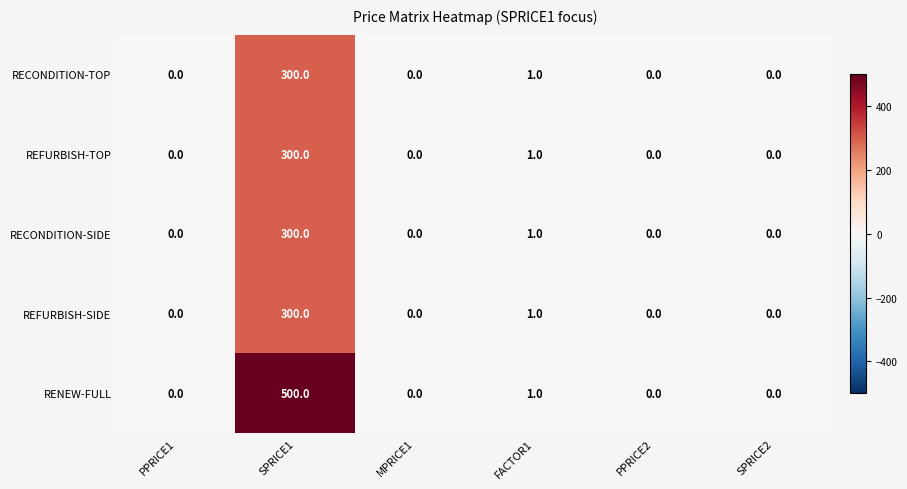

The RENEW-FULL series shows 334 at SPRICE1. True or false?

False